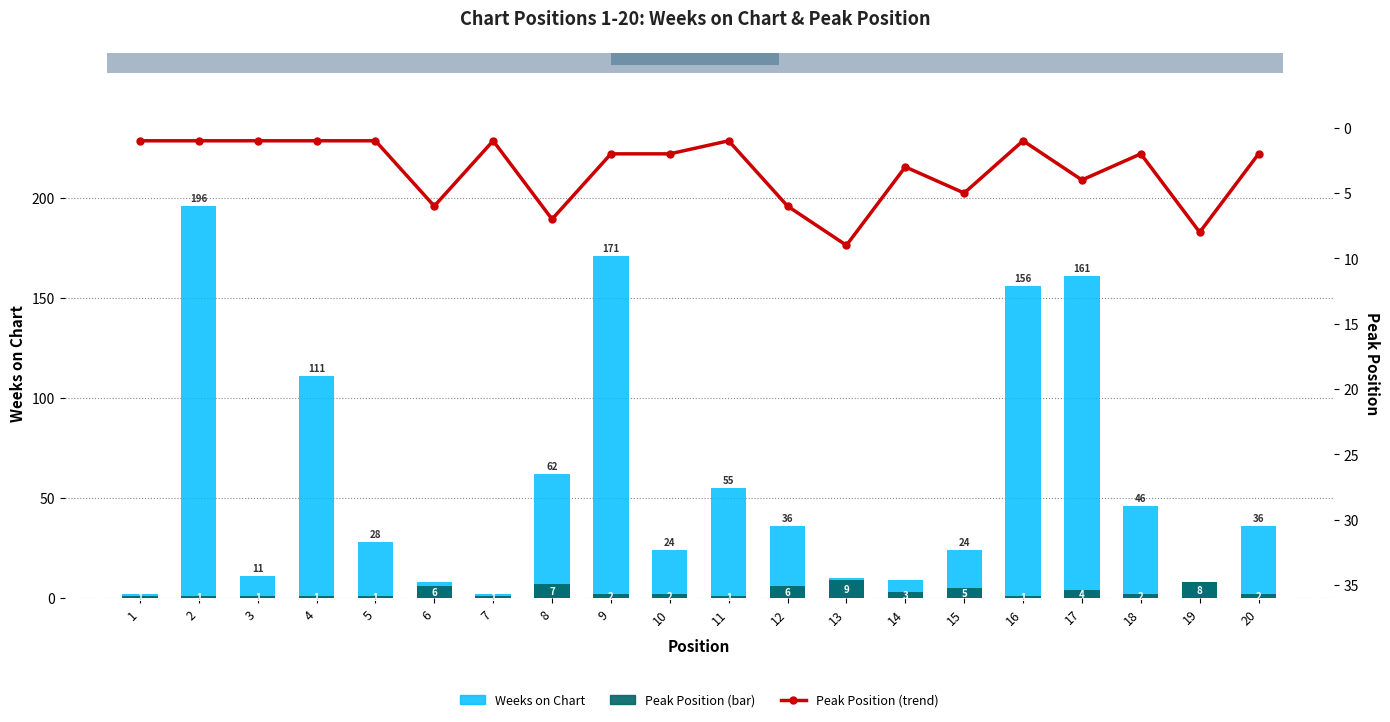

How many data points in Weeks on Chart are above 36?

8